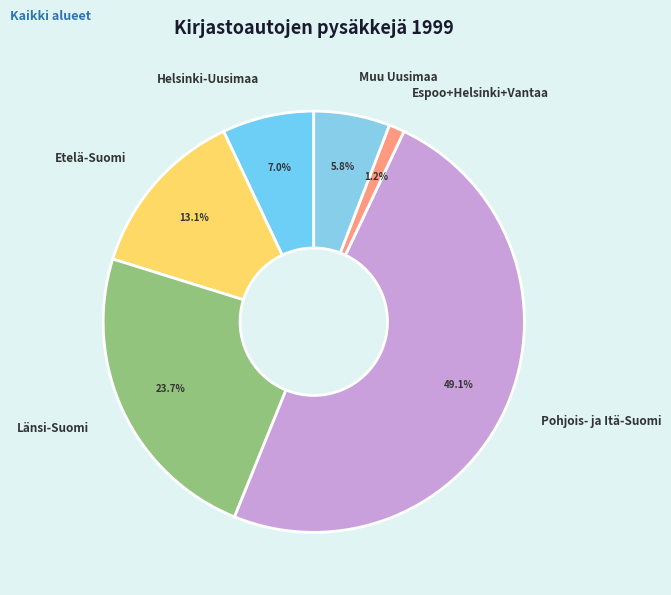

Count the number of slices in the pie.

6